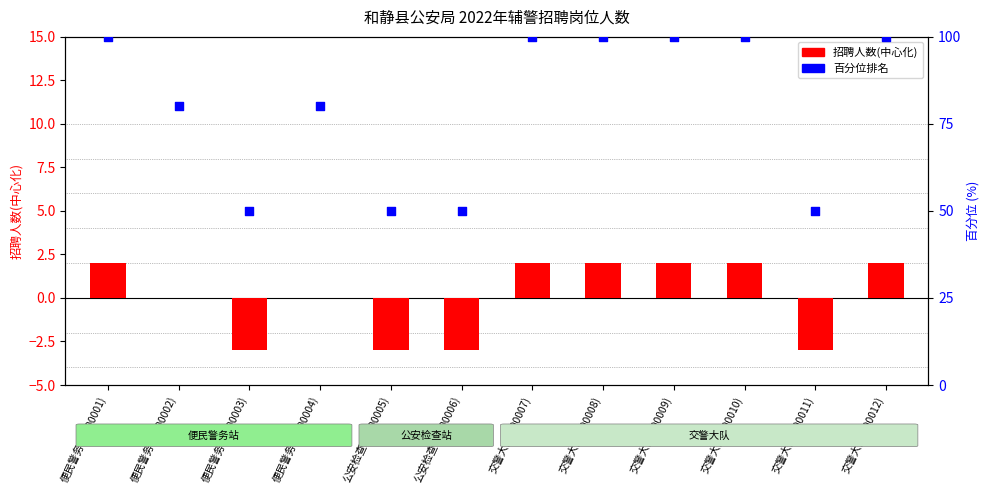

At which category is the sum across all series the highest?

便民警务站(700001)